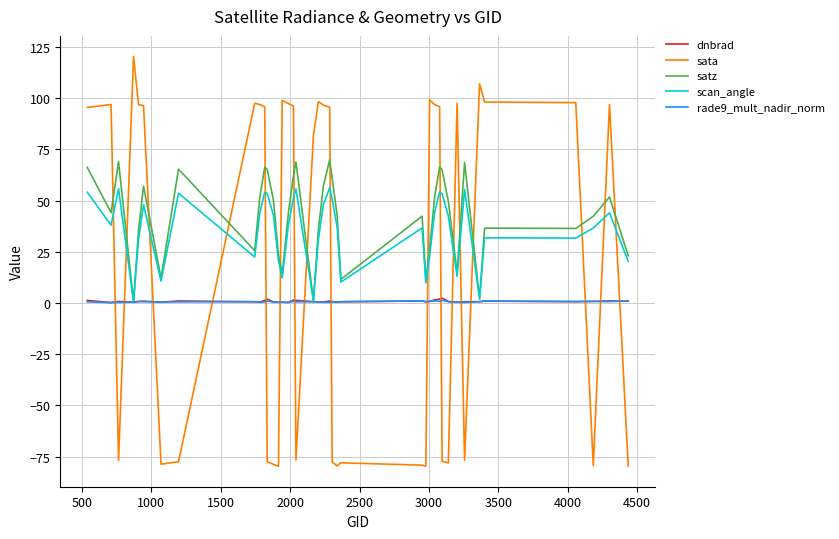

What is the difference between the maximum and second lowest values in the sata series?

200.0